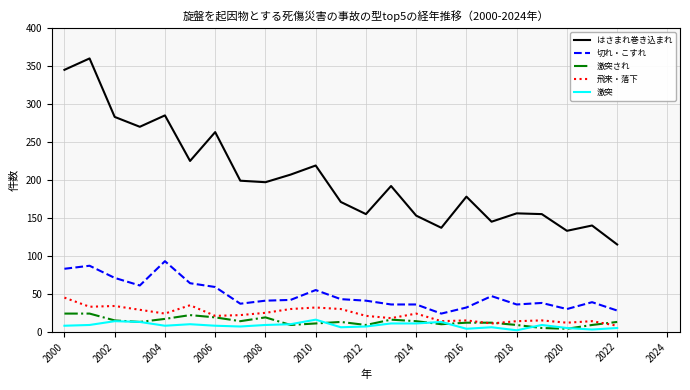

Is this an area chart (filled region under the line)?

No